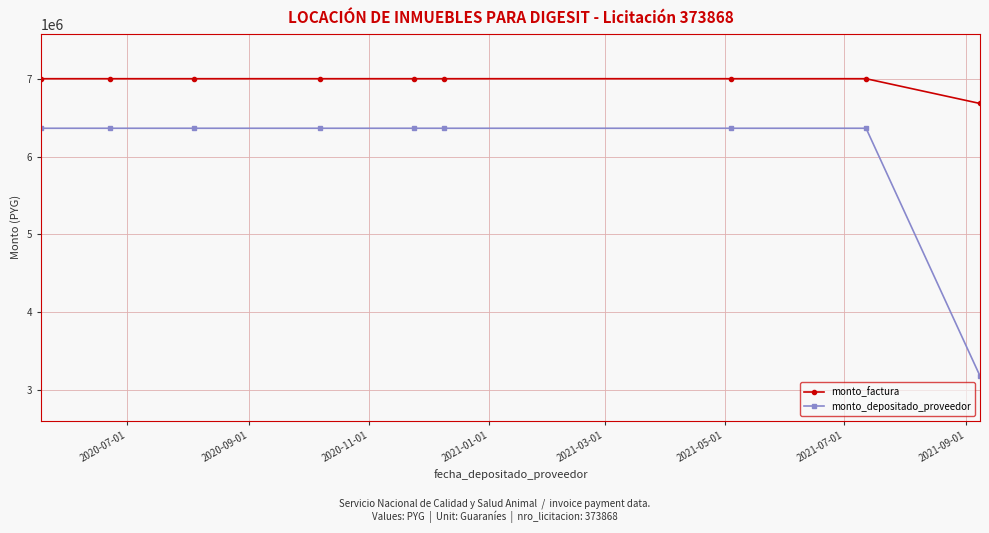

What is the value of the monto_depositado_proveedor point at the 7th from the left?

6363636